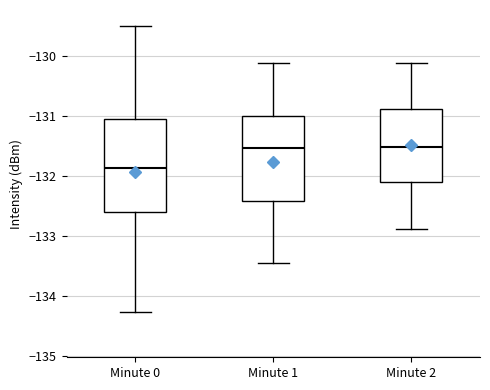

Reading left to right, read every box against the y-axis: the position of its median line, the range the box covers, and the ends of its whiskers. The values are not printed on the chart, so give them approximately, as read against the axis.

Minute 0: median -131.9, box -132.6 to -131.1, whiskers -134.3 to -129.5
Minute 1: median -131.5, box -132.4 to -131.0, whiskers -133.5 to -130.1
Minute 2: median -131.5, box -132.1 to -130.9, whiskers -132.9 to -130.1